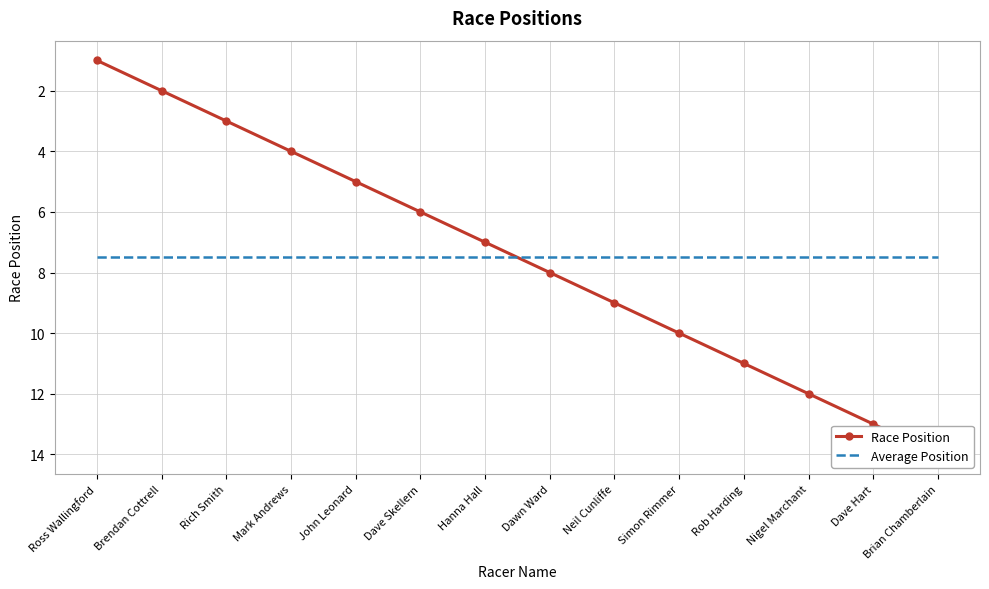

List the series in order of their peak value, highest first.

Race Position, Average Position